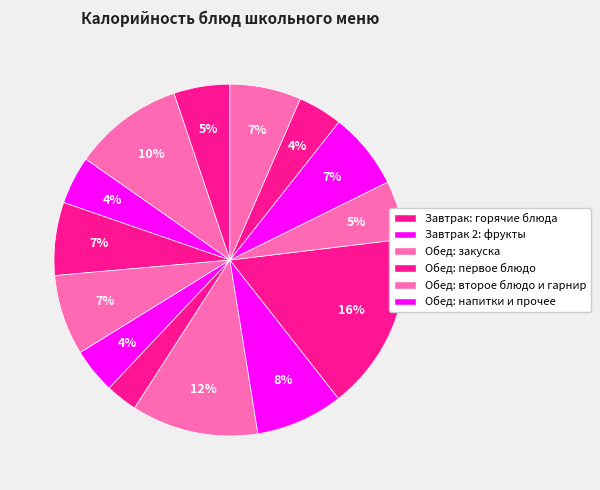

How many segments does this pie chart have?

14